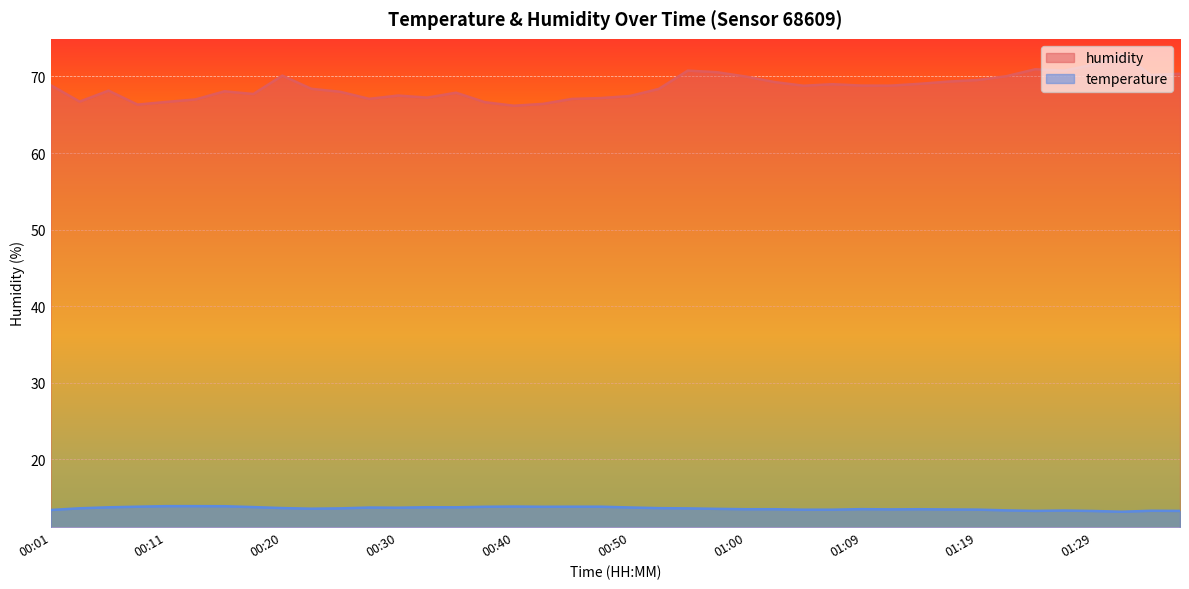

What is the value of the temperature point at the 38th from the left?

13.2